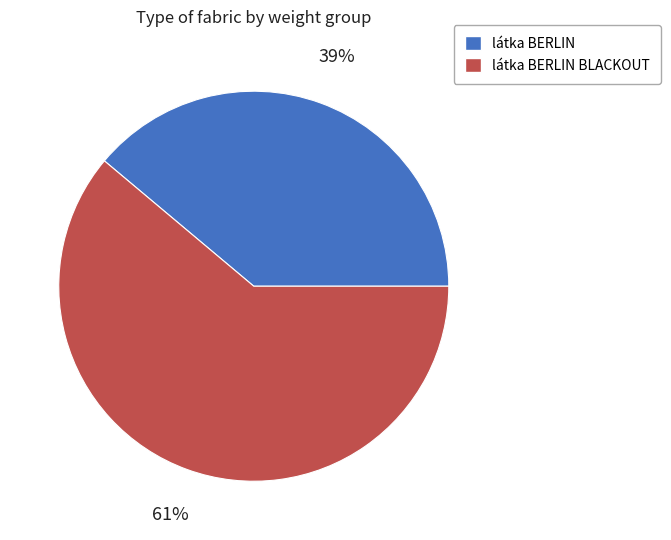

To the nearest percent, what is the difference between the largest and smallest slice percentages?

22%